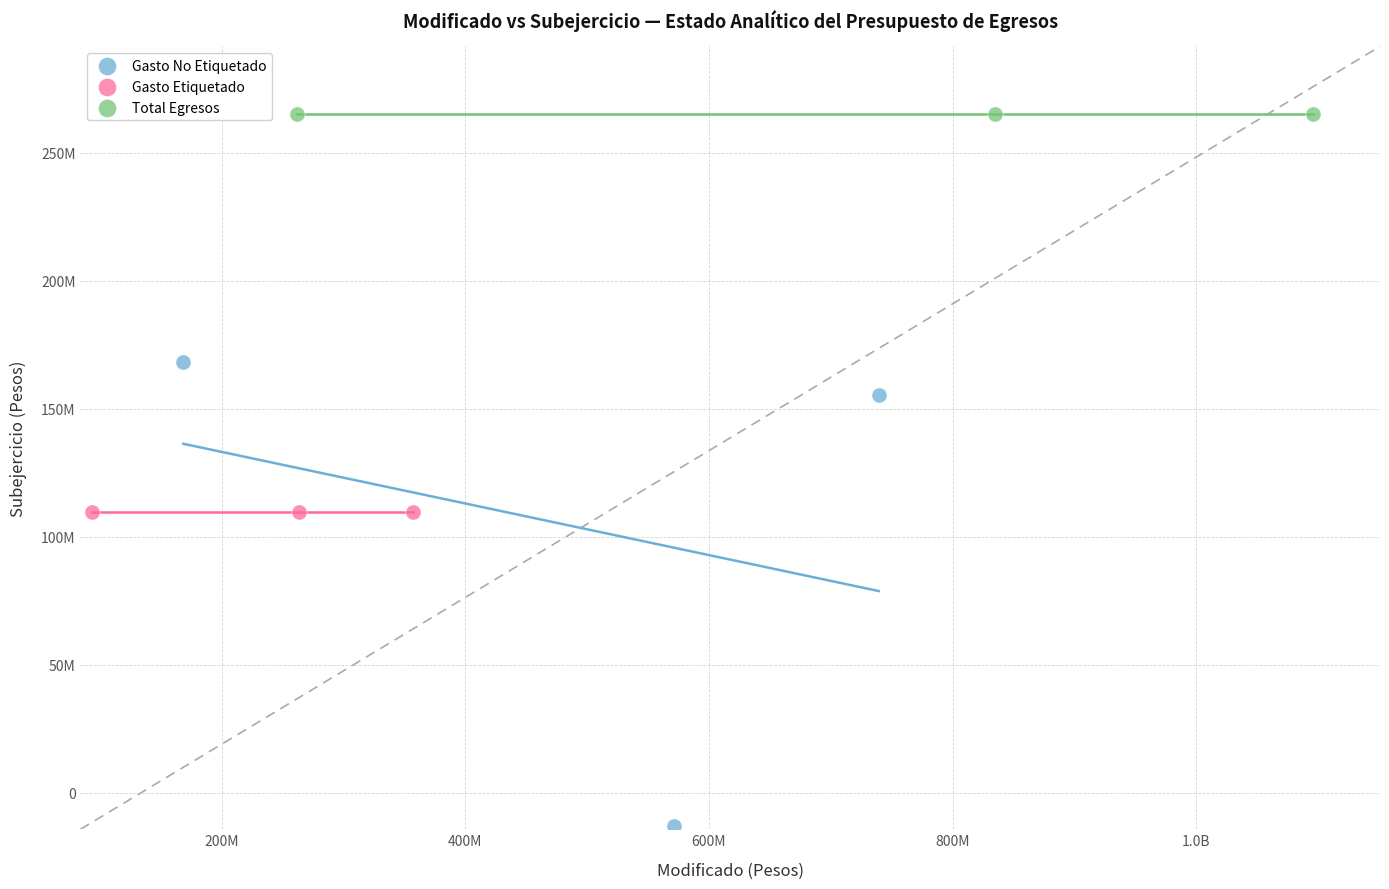

What are all the series names shown in the legend?

Gasto No Etiquetado, Gasto Etiquetado, Total Egresos